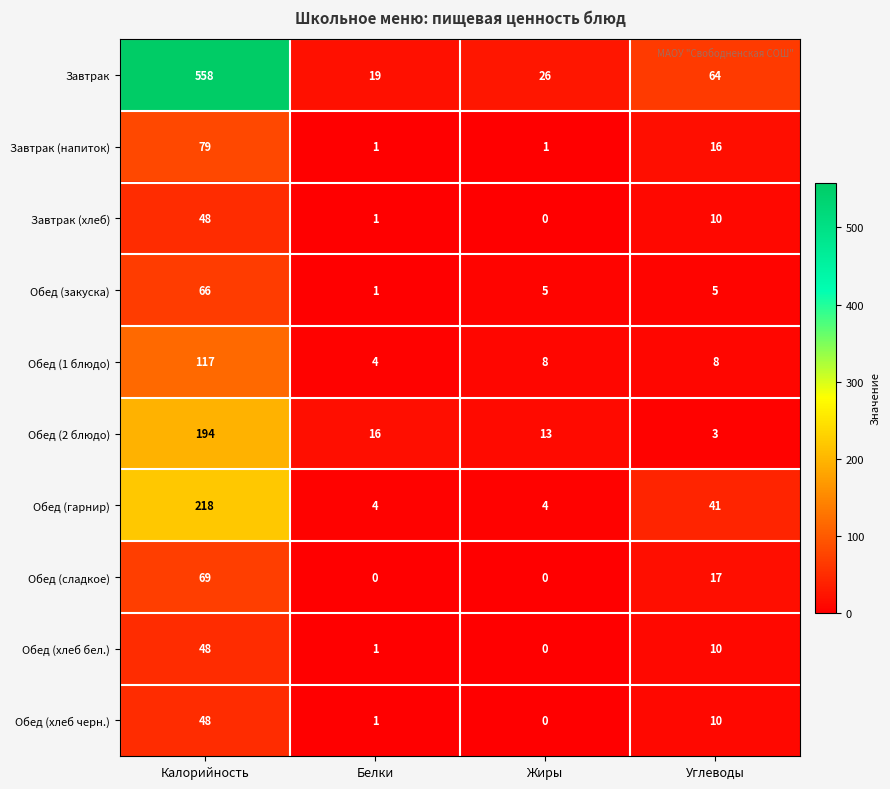

Is it true that Обед (хлеб черн.) equals 13 at Углеводы?

False